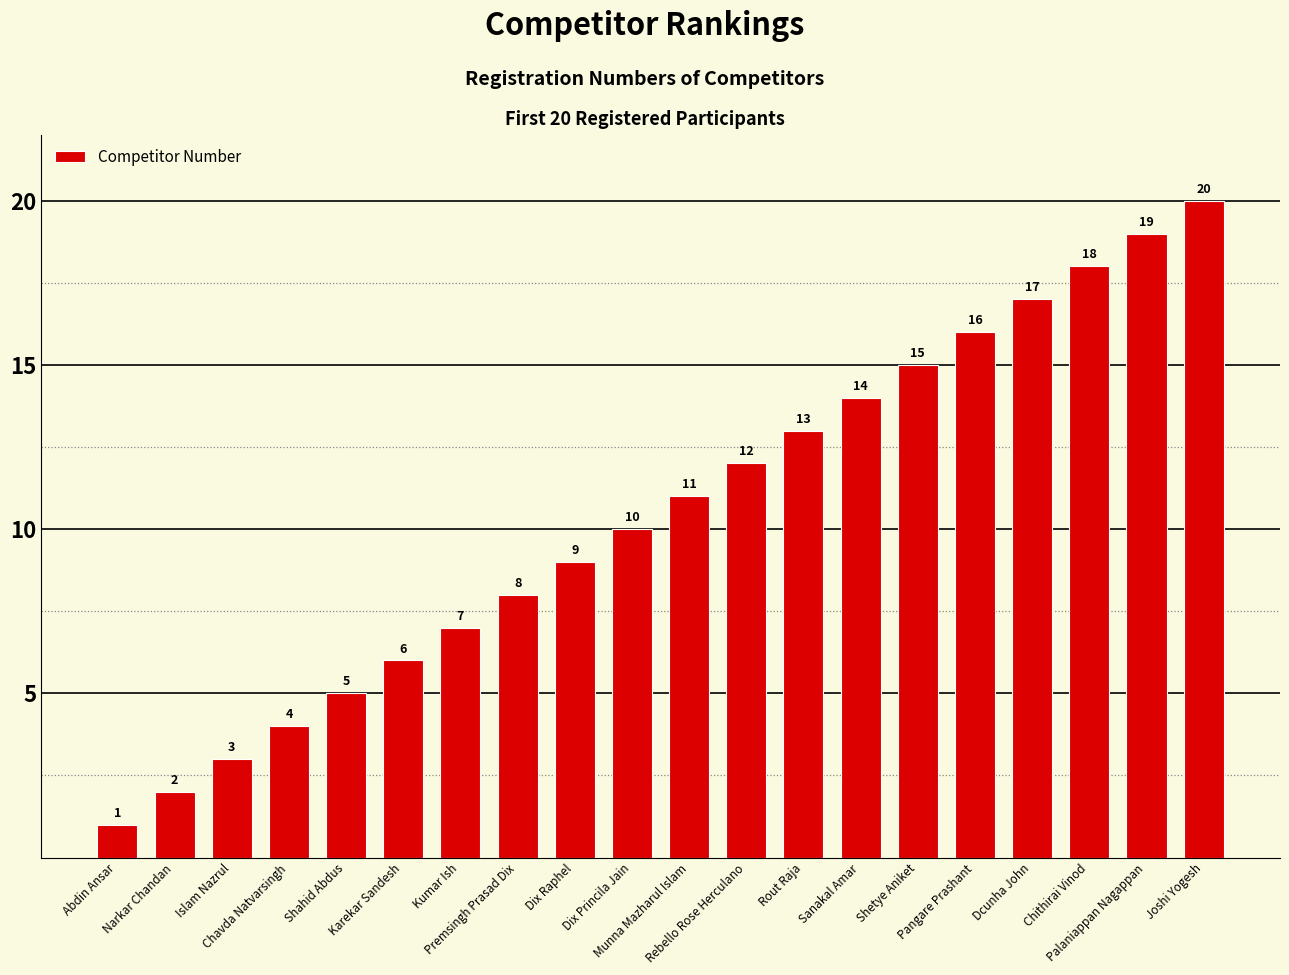

Is it true that the value at Rout Raja is 13?

True